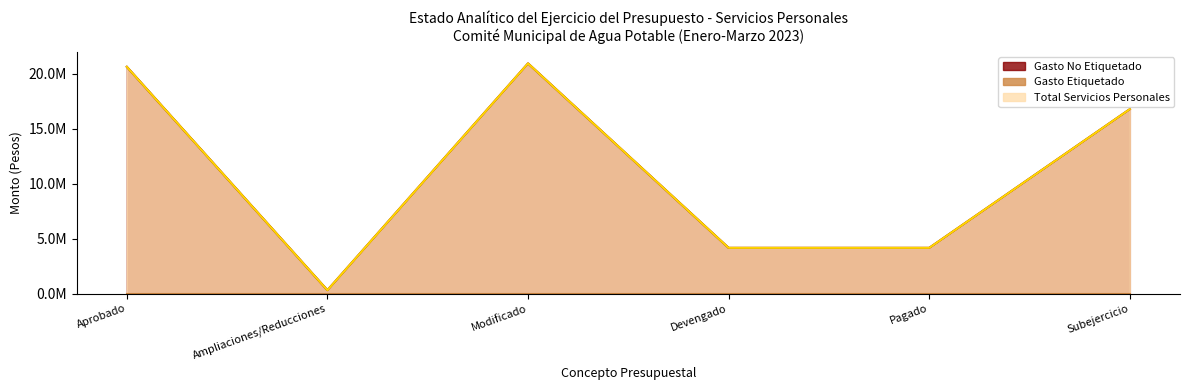

True or false: Gasto No Etiquetado has more than 2 interior local peaks.

False